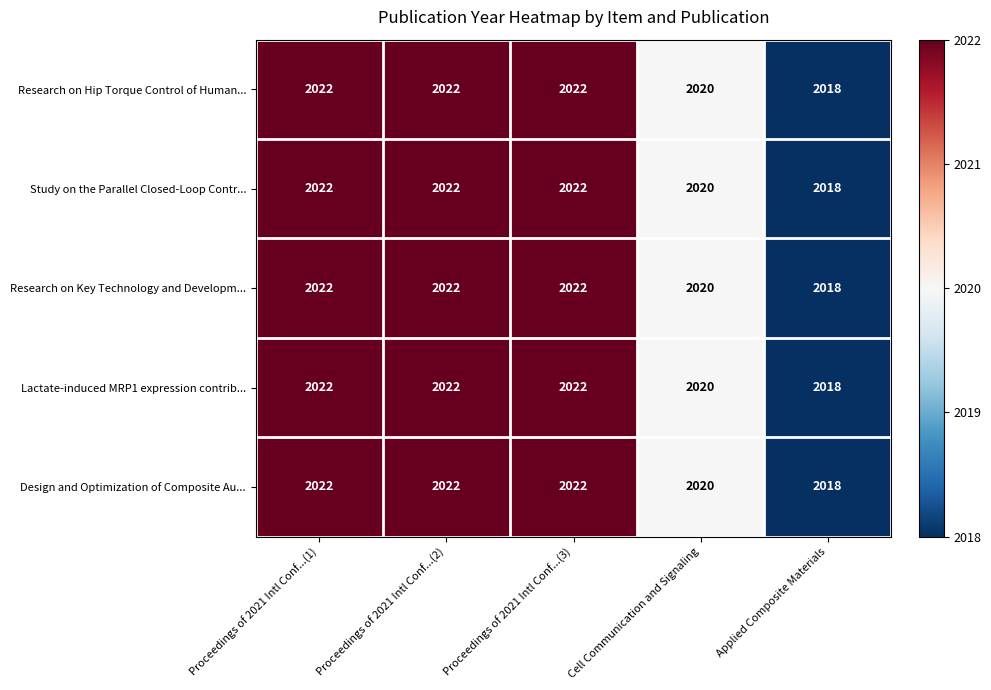

What value does the Design and Optimization of Composite Au... series have at Cell Communication and Signaling?

2020